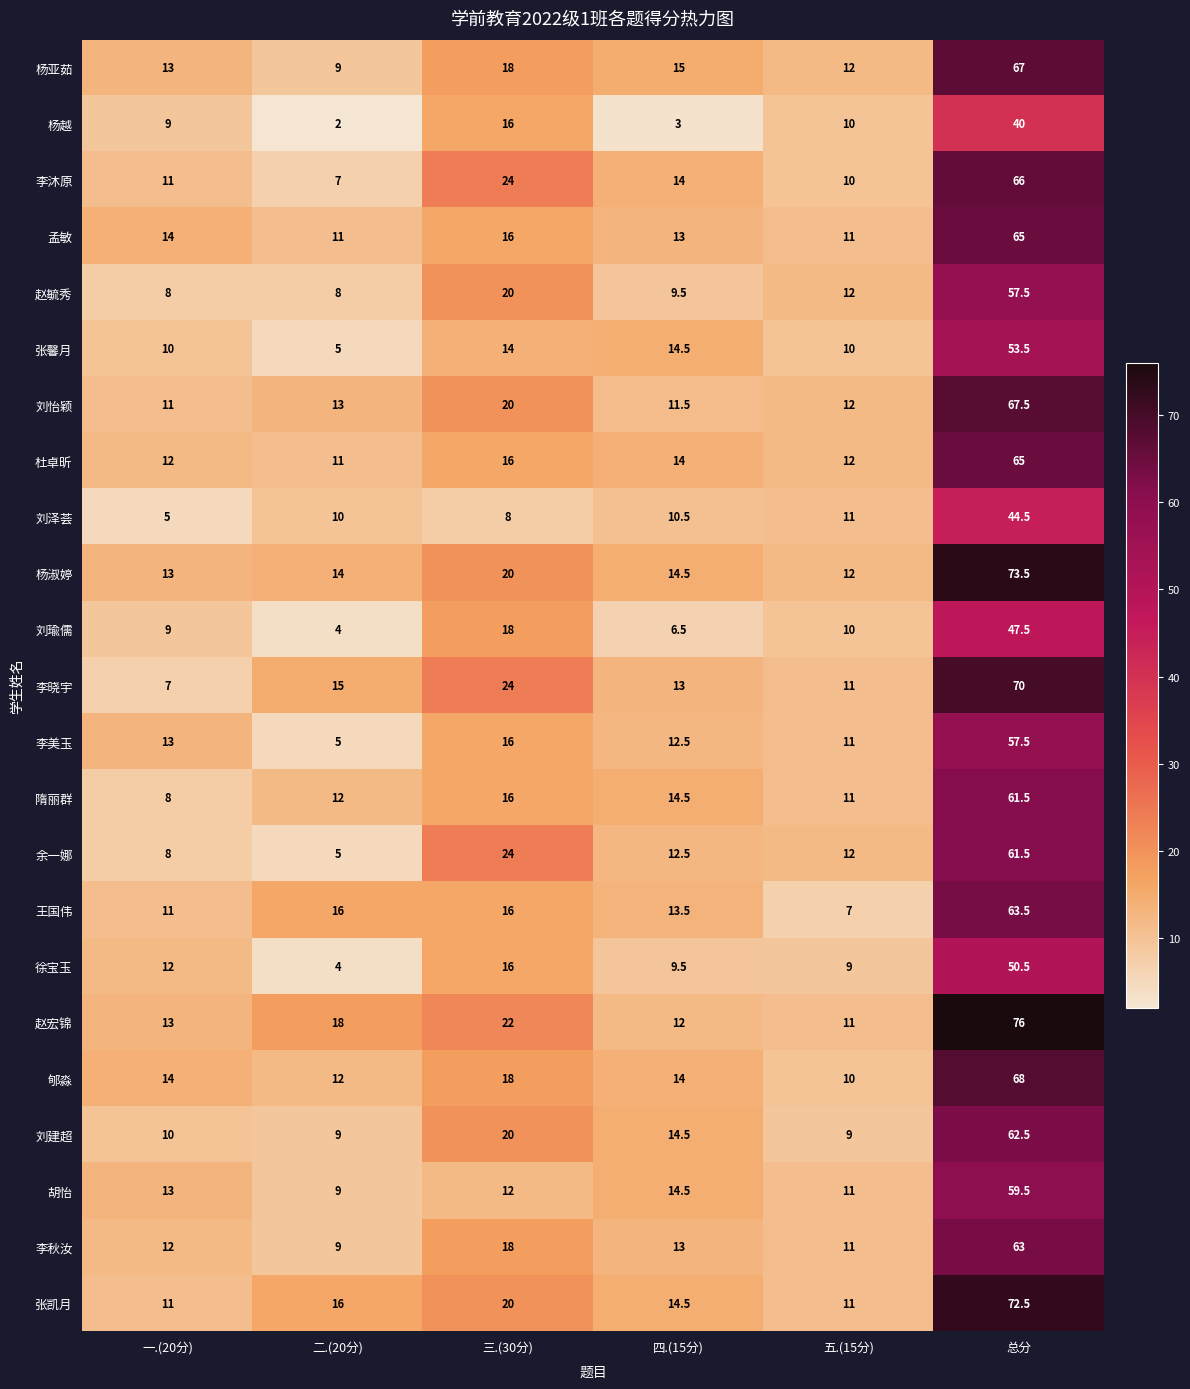

What is the minimum value shown in the chart?

2.0